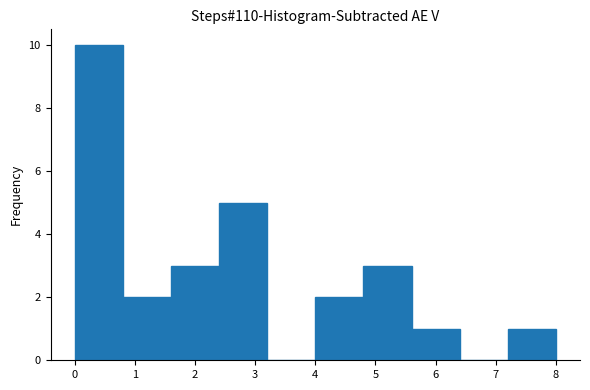

Reading left to right, transcribe this chart: for each bar, give the range it covers on the x-axis and its height. The values are not printed on the chart, so give them approximately, as read against the axis.

0.0 to 0.8: 10
0.8 to 1.6: 2
1.6 to 2.4: 3
2.4 to 3.2: 5
3.2 to 4.0: 0
4.0 to 4.8: 2
4.8 to 5.6: 3
5.6 to 6.4: 1
6.4 to 7.2: 0
7.2 to 8.0: 1